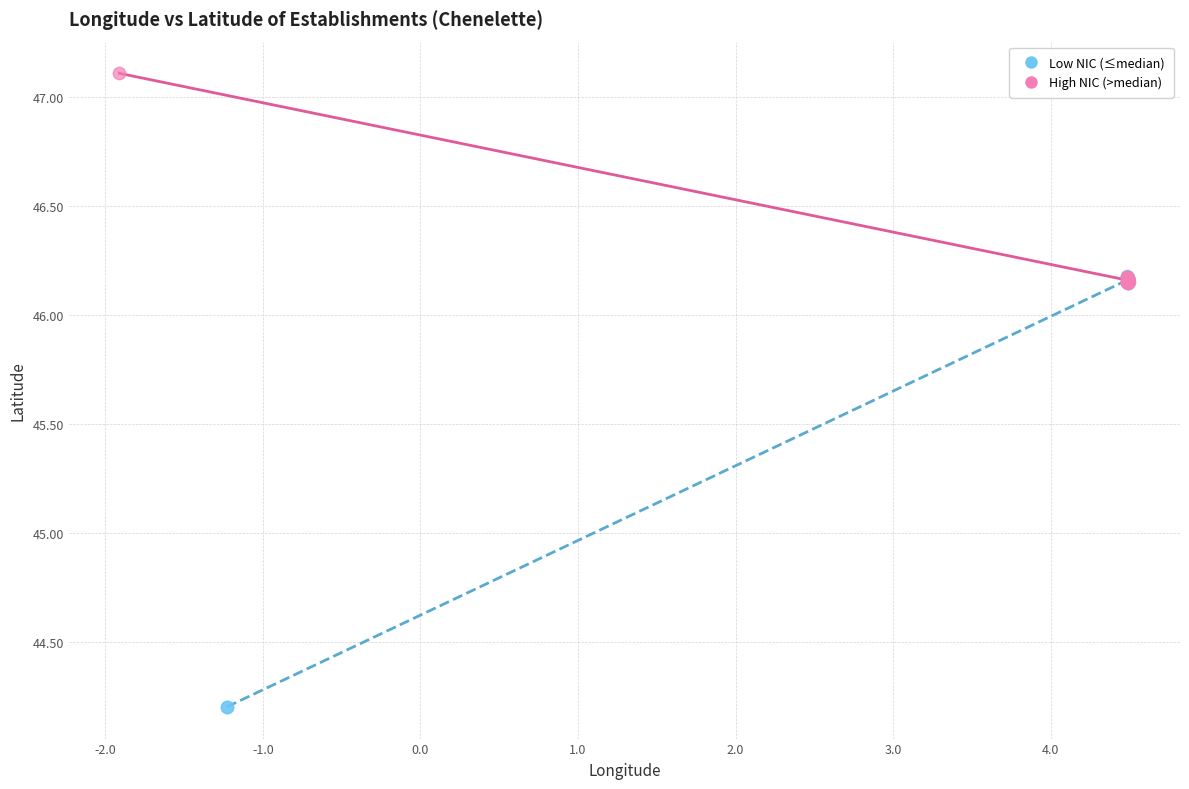

Which series reaches the maximum Y coordinate?

High NIC (>median)